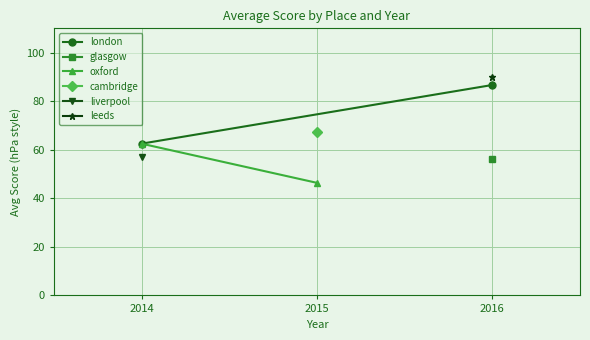

What is the value of the london point at the 1st from the left?

62.5